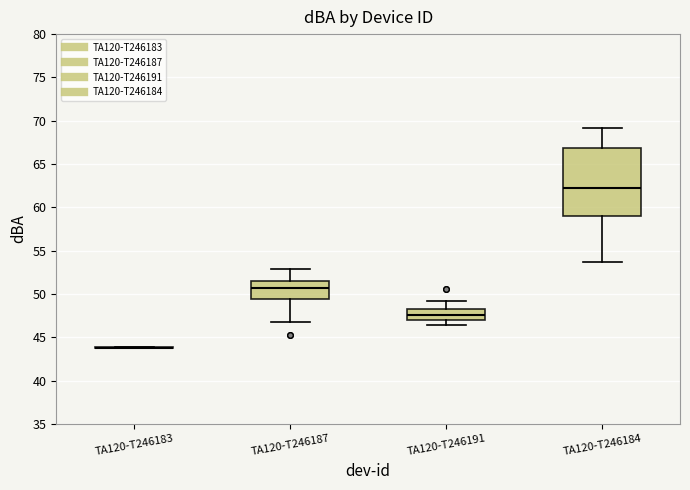

Reading left to right, read every box against the y-axis: the position of its median line, the range the box covers, and the ends of its whiskers. The values are not printed on the chart, so give them approximately, as read against the axis.

TA120-T246183: box collapsed to a line at 44.0, whiskers 44.0 to 44.0
TA120-T246187: median 50.5, box 49.5 to 51.5, whiskers 47.0 to 53.0
TA120-T246191: median 47.5, box 47.0 to 48.5, whiskers 46.5 to 49.0
TA120-T246184: median 62.0, box 59.0 to 67.0, whiskers 53.5 to 69.0